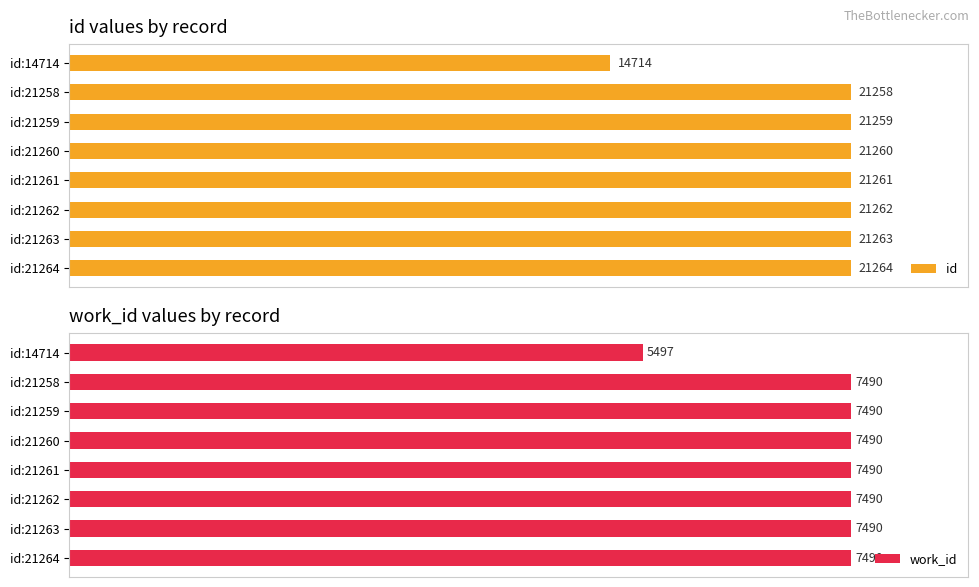

List the labels in order of id value, smallest first.

id:14714, id:21258, id:21259, id:21260, id:21261, id:21262, id:21263, id:21264